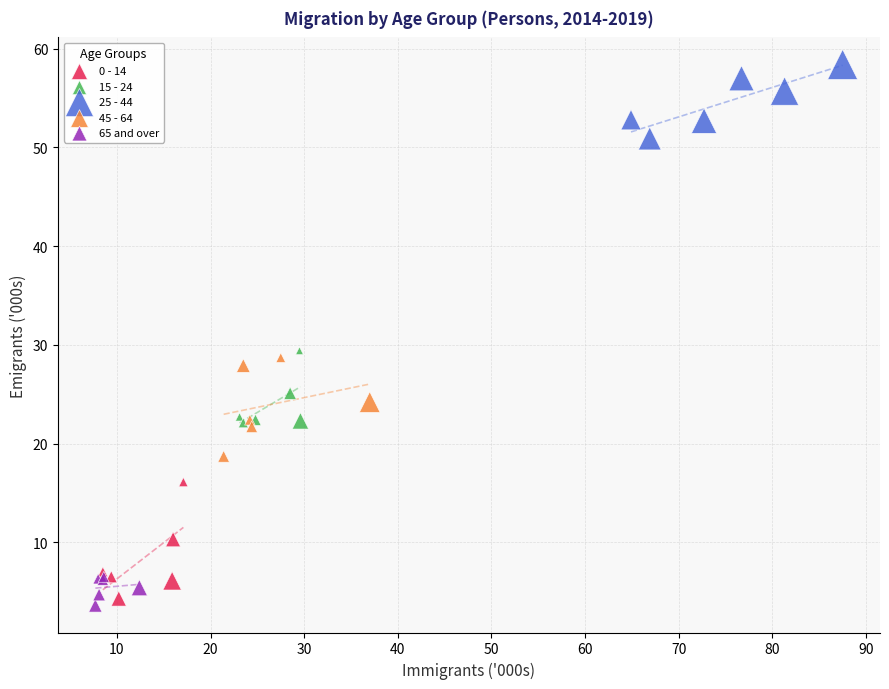

Which series reaches the maximum Y coordinate?

25 - 44